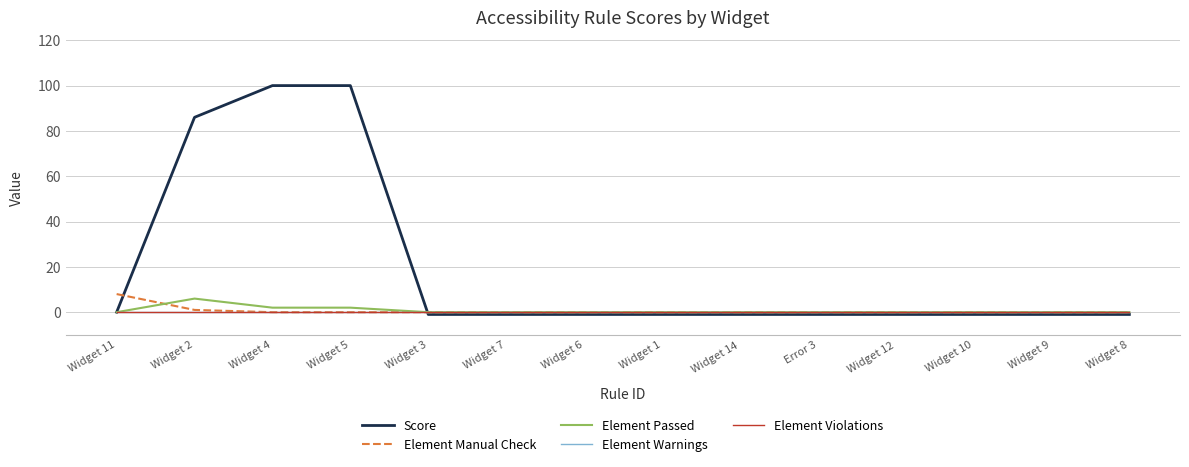

Does the chart display data point markers on the line(s)?

No